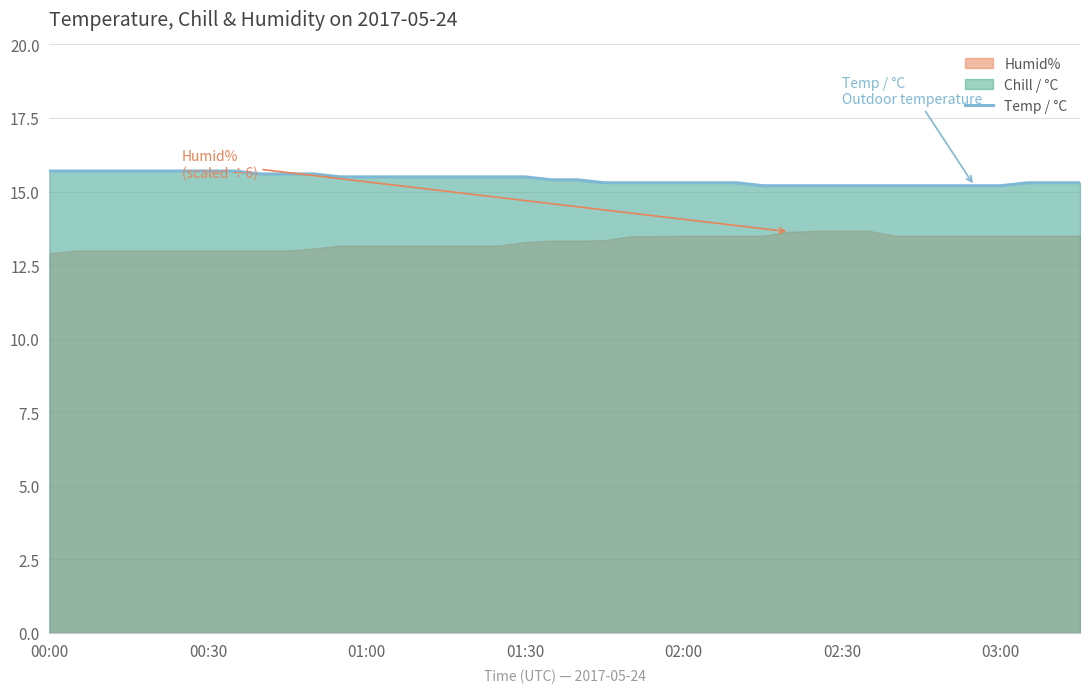

True or false: Temp / °C has a value of 27.2 at 01:30.

False